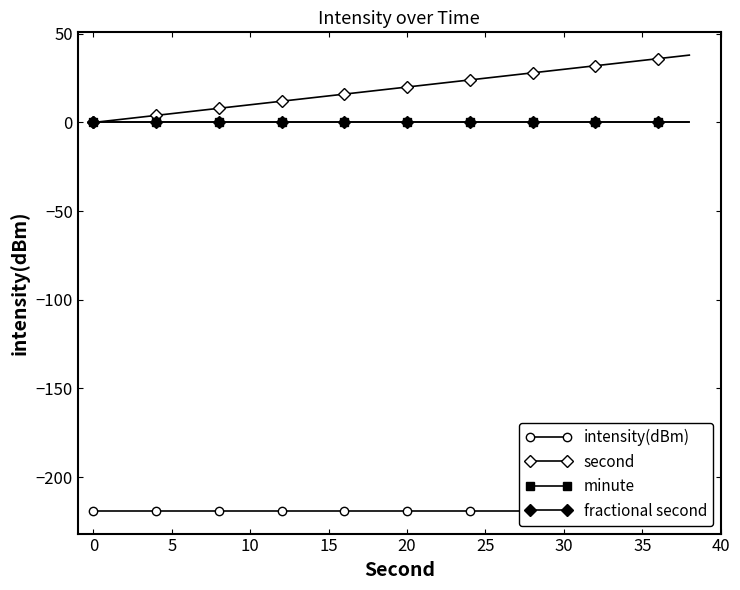

What is the label of the 6th point from the left?

10